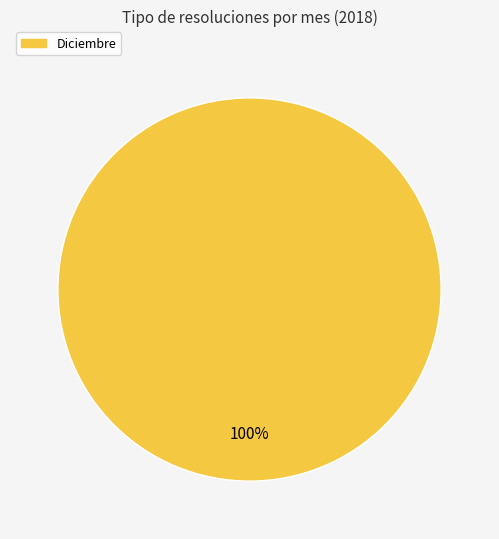

Does any single category account for the majority?

Yes